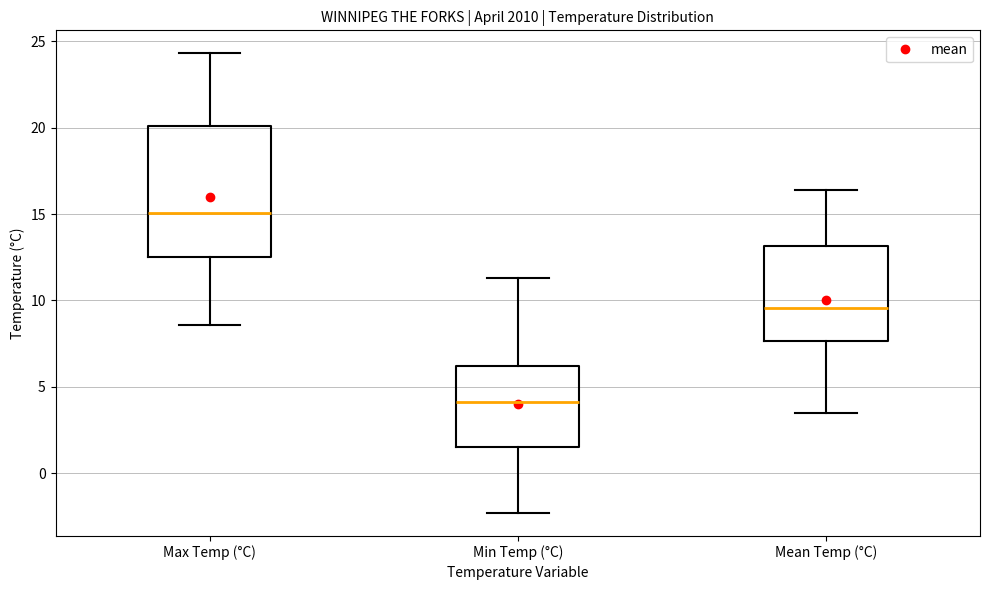

Reading left to right, read every box against the y-axis: the position of its median line, the range the box covers, and the ends of its whiskers. The values are not printed on the chart, so give them approximately, as read against the axis.

Max Temp (°C): median 15.0, box 12.5 to 20.0, whiskers 8.5 to 24.5
Min Temp (°C): median 4.0, box 1.5 to 6.0, whiskers -2.5 to 11.5
Mean Temp (°C): median 9.5, box 7.5 to 13.0, whiskers 3.5 to 16.5